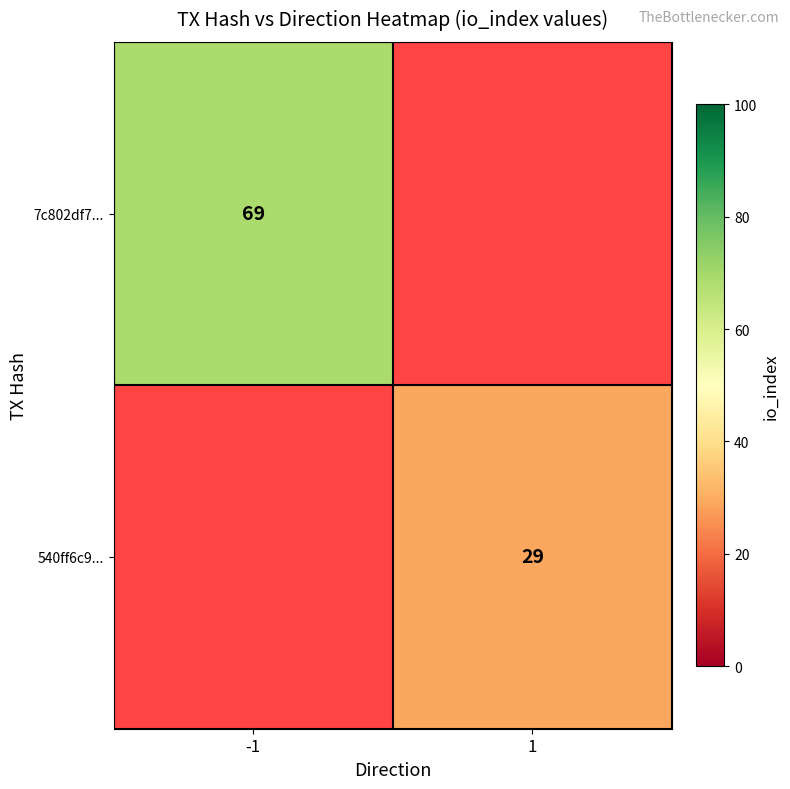

The 7c802df7... series shows 69 at -1. True or false?

True